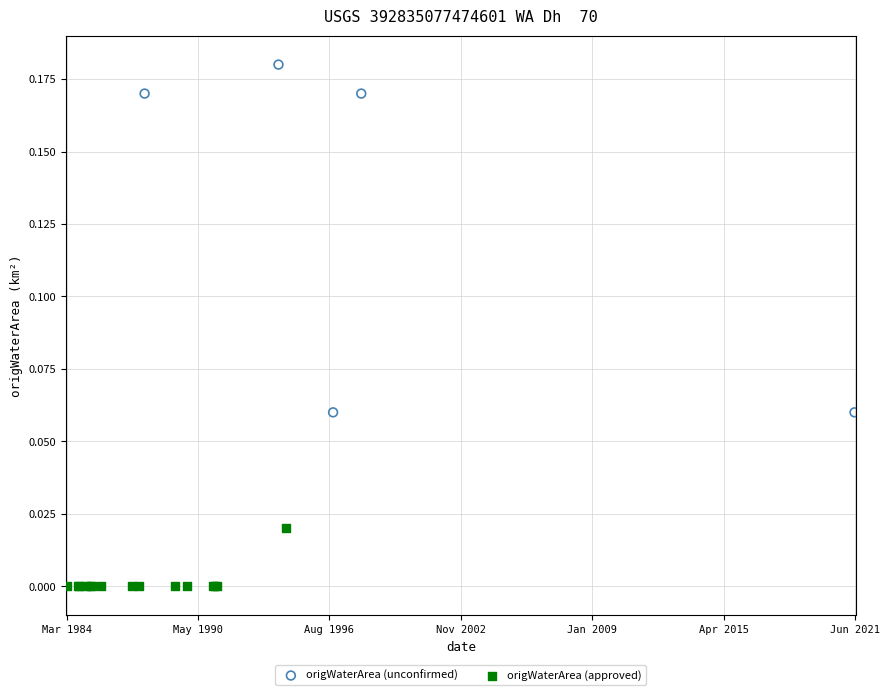

Which series contains the highest Y value?

origWaterArea (unconfirmed)